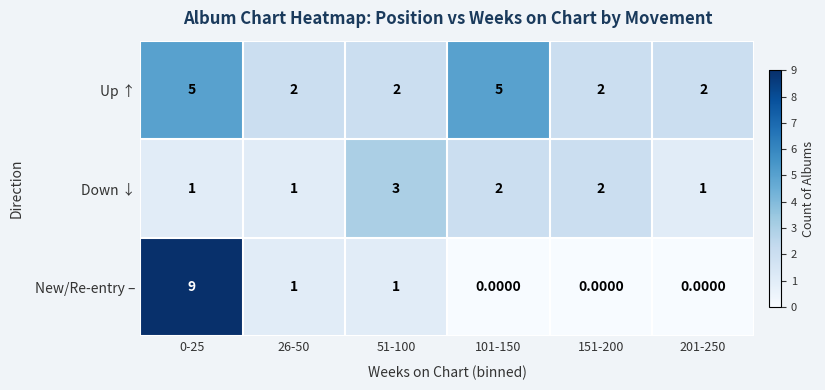

At how many categories does at least one series exceed 0?

6